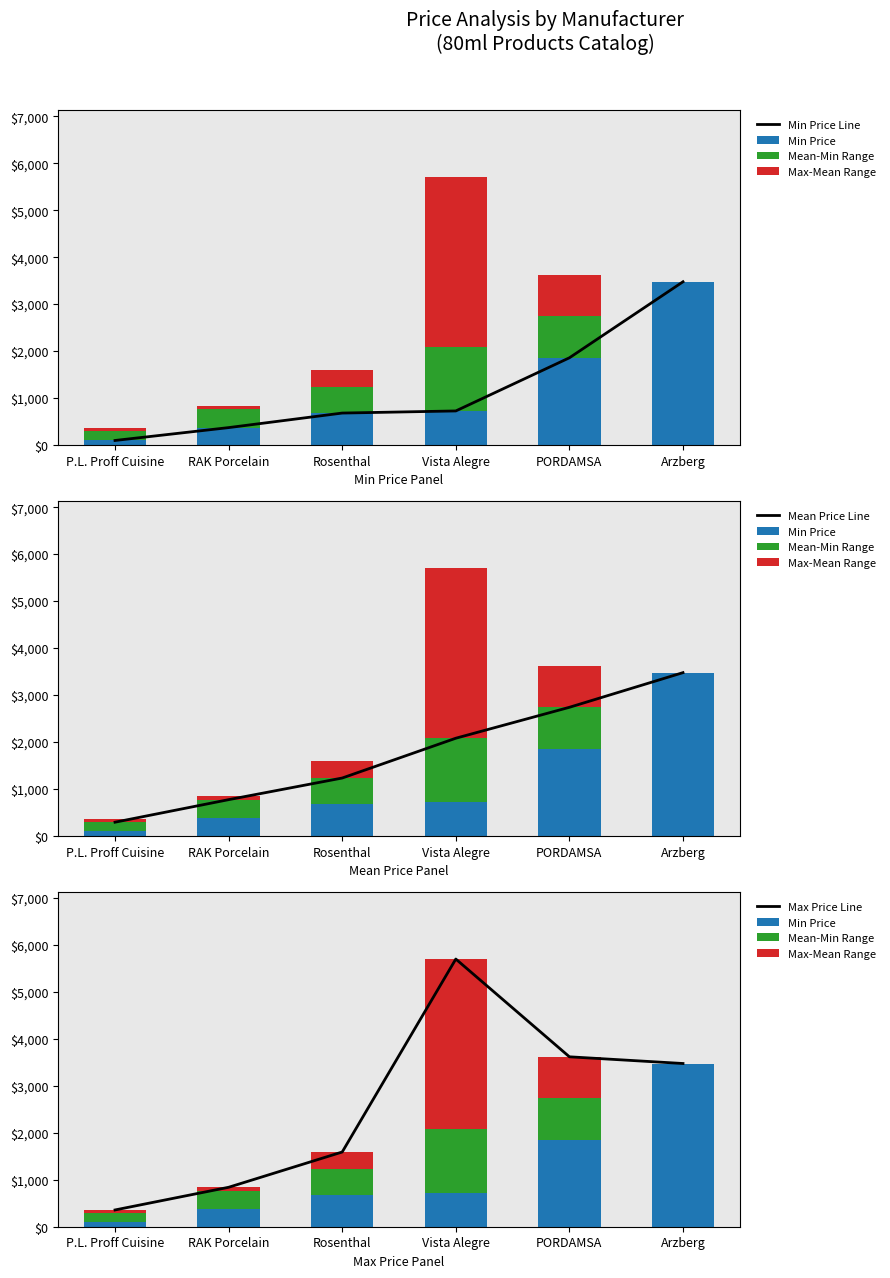

True or false: Min Price has a value of 931.5 at Rosenthal.

False